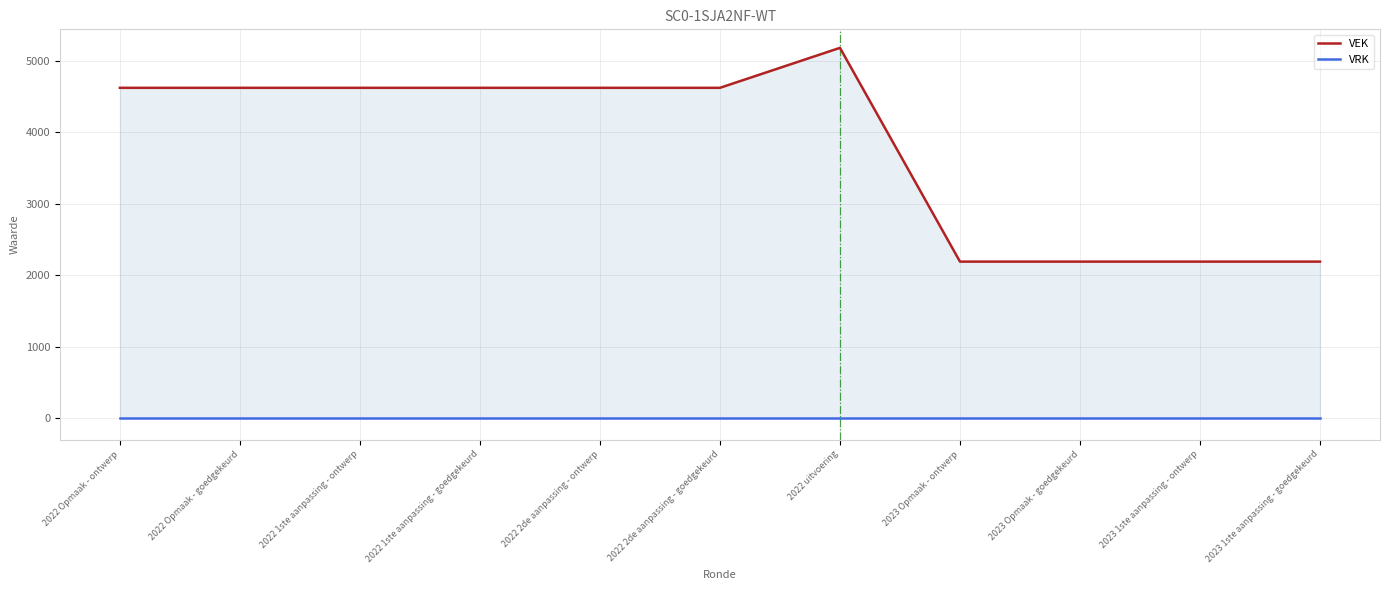

What is the average value of the VEK series?

3788